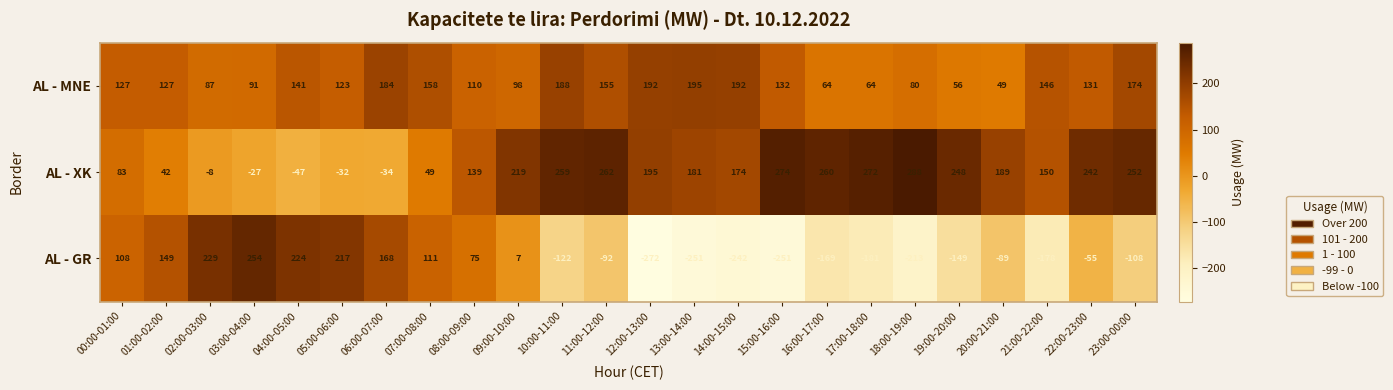

At how many categories does at least one series exceed 58?

24